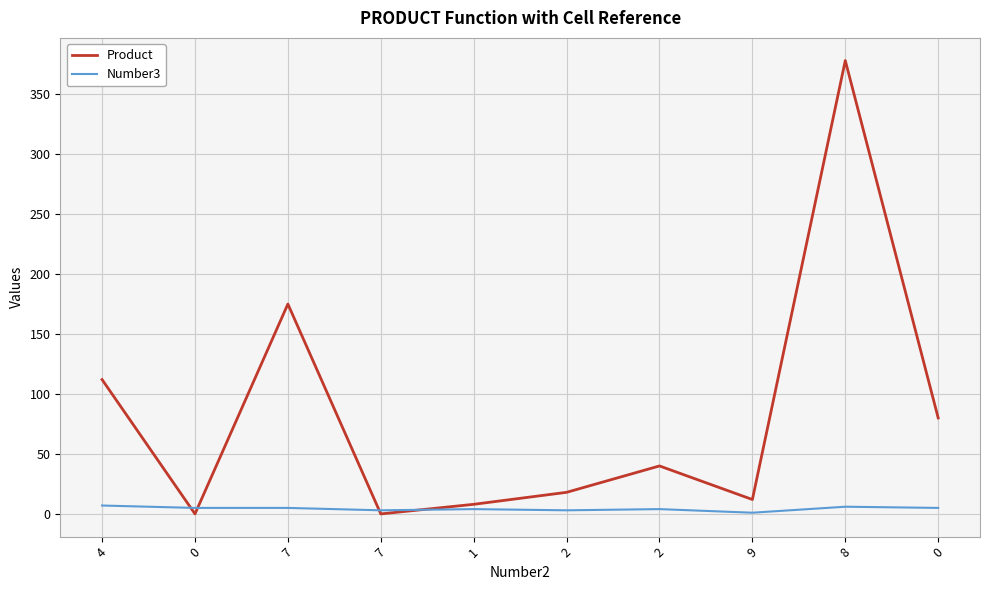

What is the difference between the Product values at 1 and 9?

4